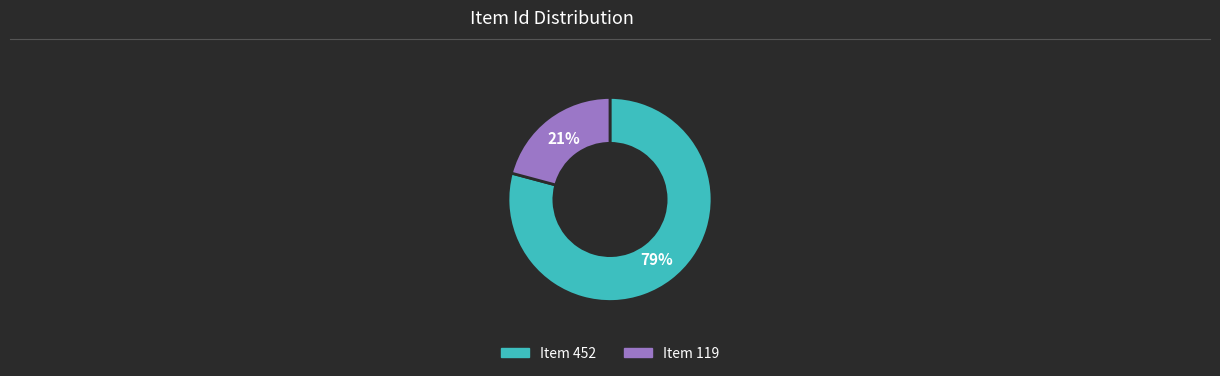

To the nearest percent, what is the difference between the largest and smallest slice percentages?

58%